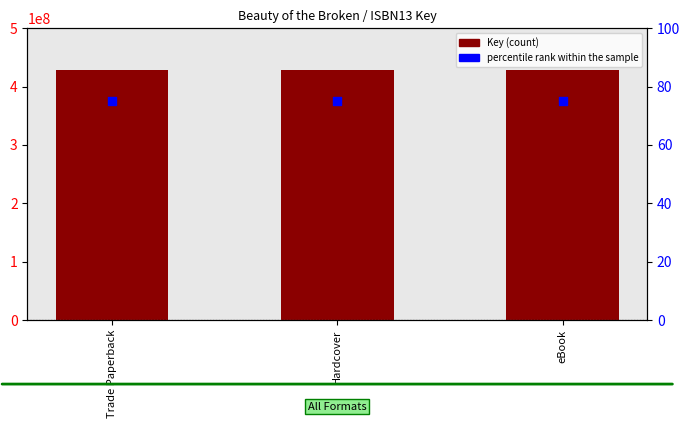

Which series has the widest spread of Y values?

Key